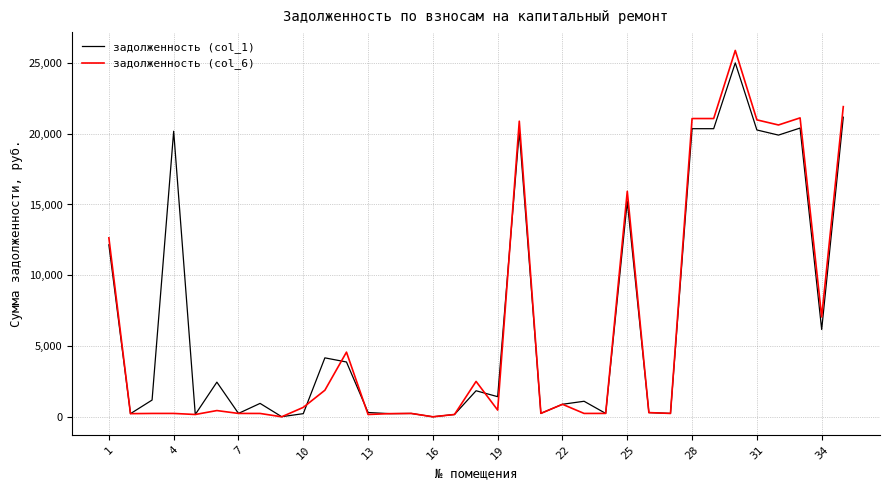

What is the maximum value shown in the chart?

25884.4